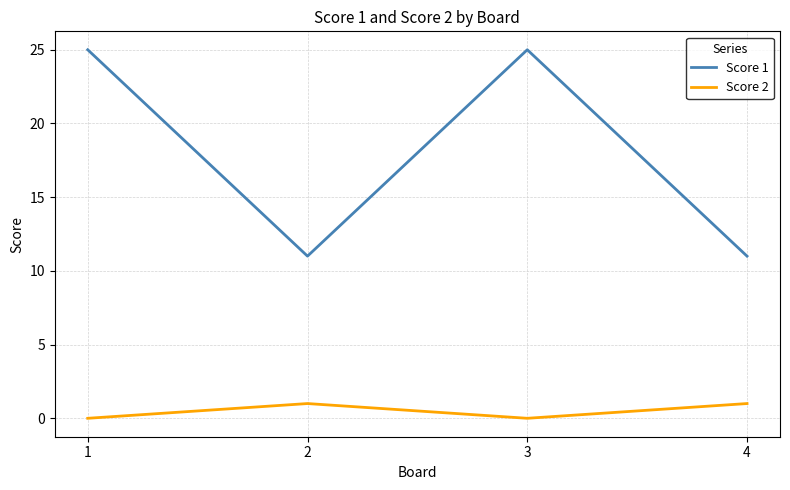

Reading right to left, what are all the values shown in this chart?

Score 1: 4=11	3=25	2=11	1=25
Score 2: 4=1	3=0	2=1	1=0